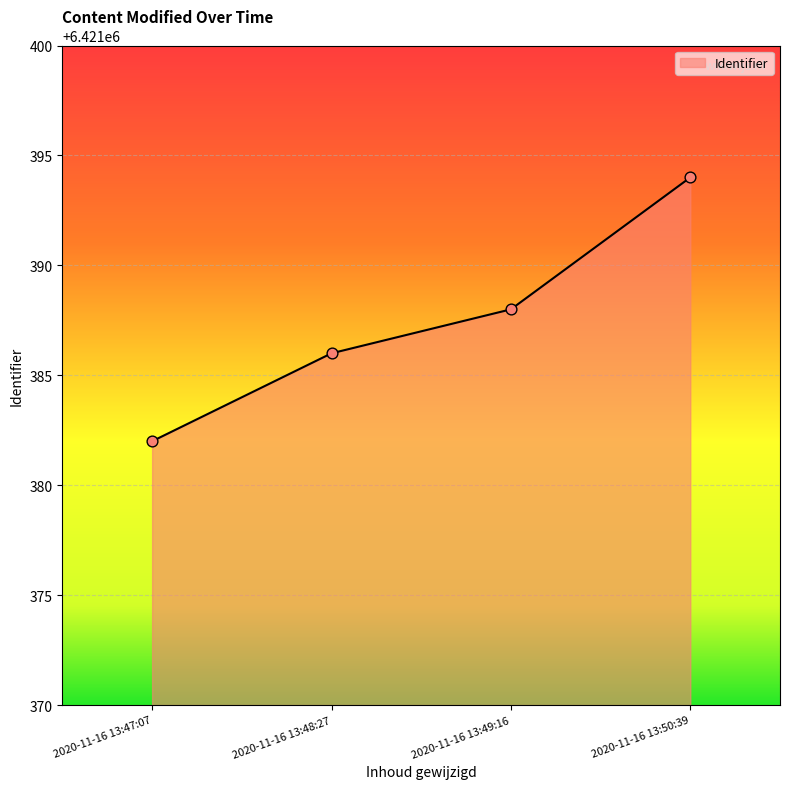

Approximately how many times larger is the value at 2020-11-16 13:48:27 compared to 2020-11-16 13:47:07?

1.0